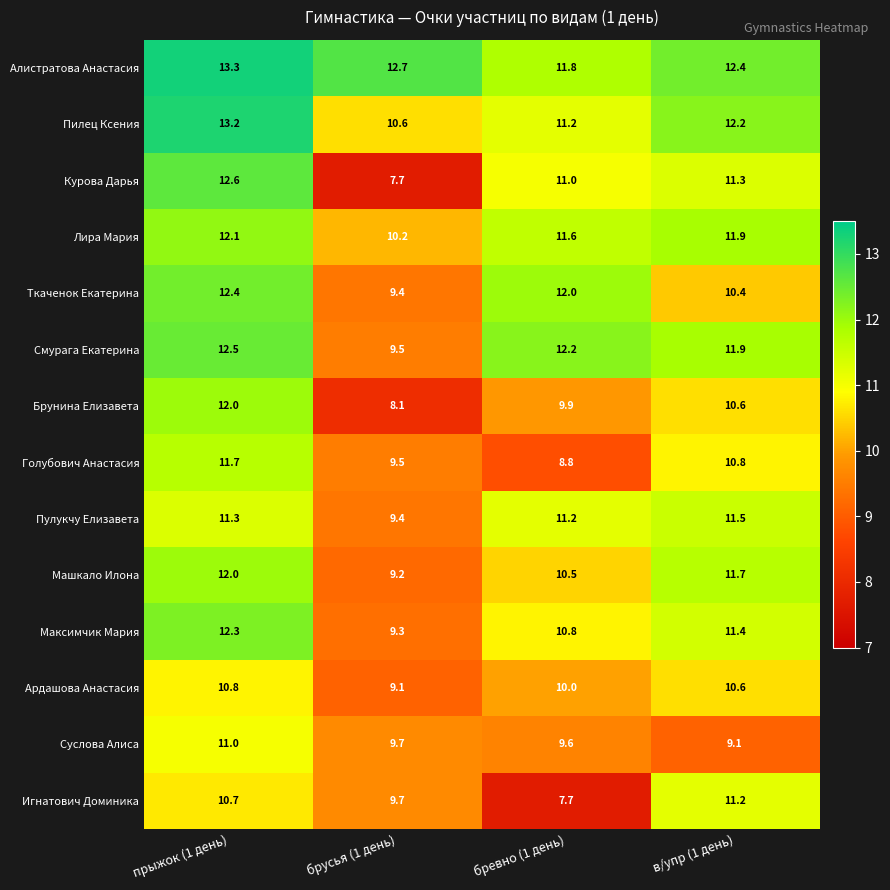

List the labels in order of Лира Мария value, smallest first.

брусья (1 день), бревно (1 день), в/упр (1 день), прыжок (1 день)